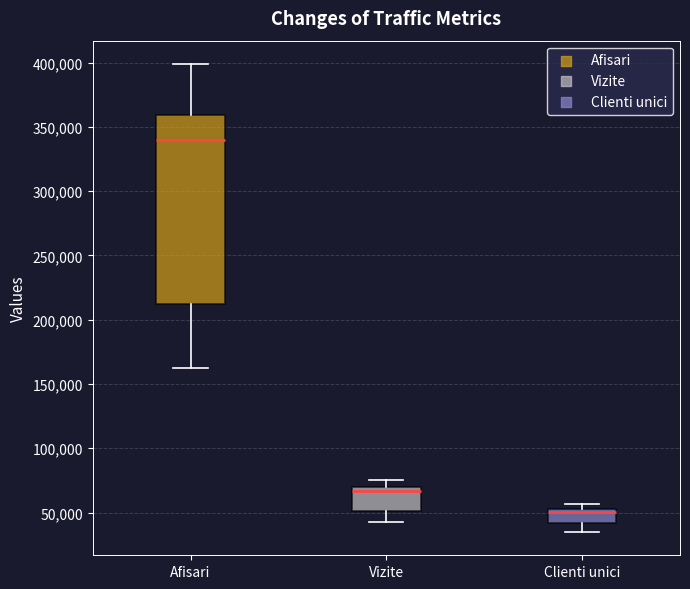

Reading left to right, read every box against the y-axis: the position of its median line, the range the box covers, and the ends of its whiskers. The values are not printed on the chart, so give them approximately, as read against the axis.

Afisari: median 340000, box 210000 to 360000, whiskers 165000 to 400000
Vizite: median 65000, box 50000 to 70000, whiskers 45000 to 75000
Clienti unici: median 50000 (just below the box's upper edge), box 40000 to 50000, whiskers 35000 to 55000